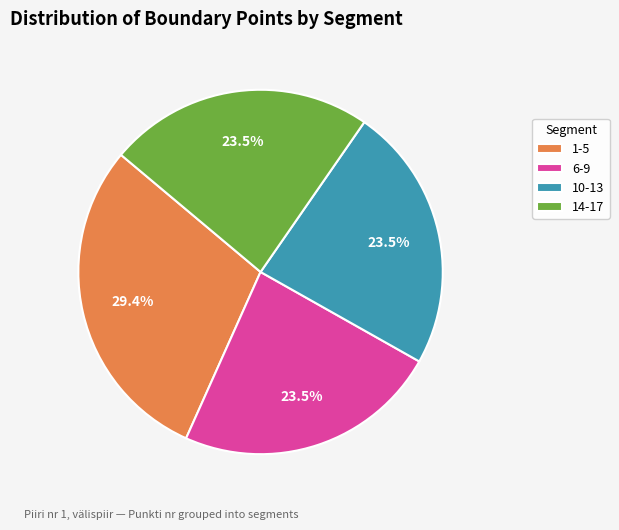

Approximately how many times larger is the value at 14-17 compared to 1-5?

0.8